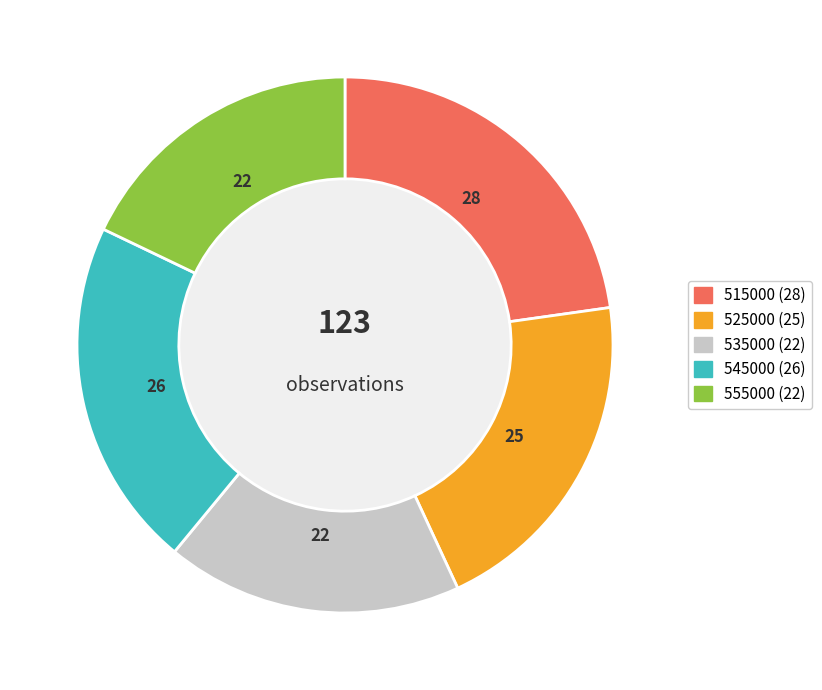

What is the ratio of the value at 515000 to the value at 525000?

1.1